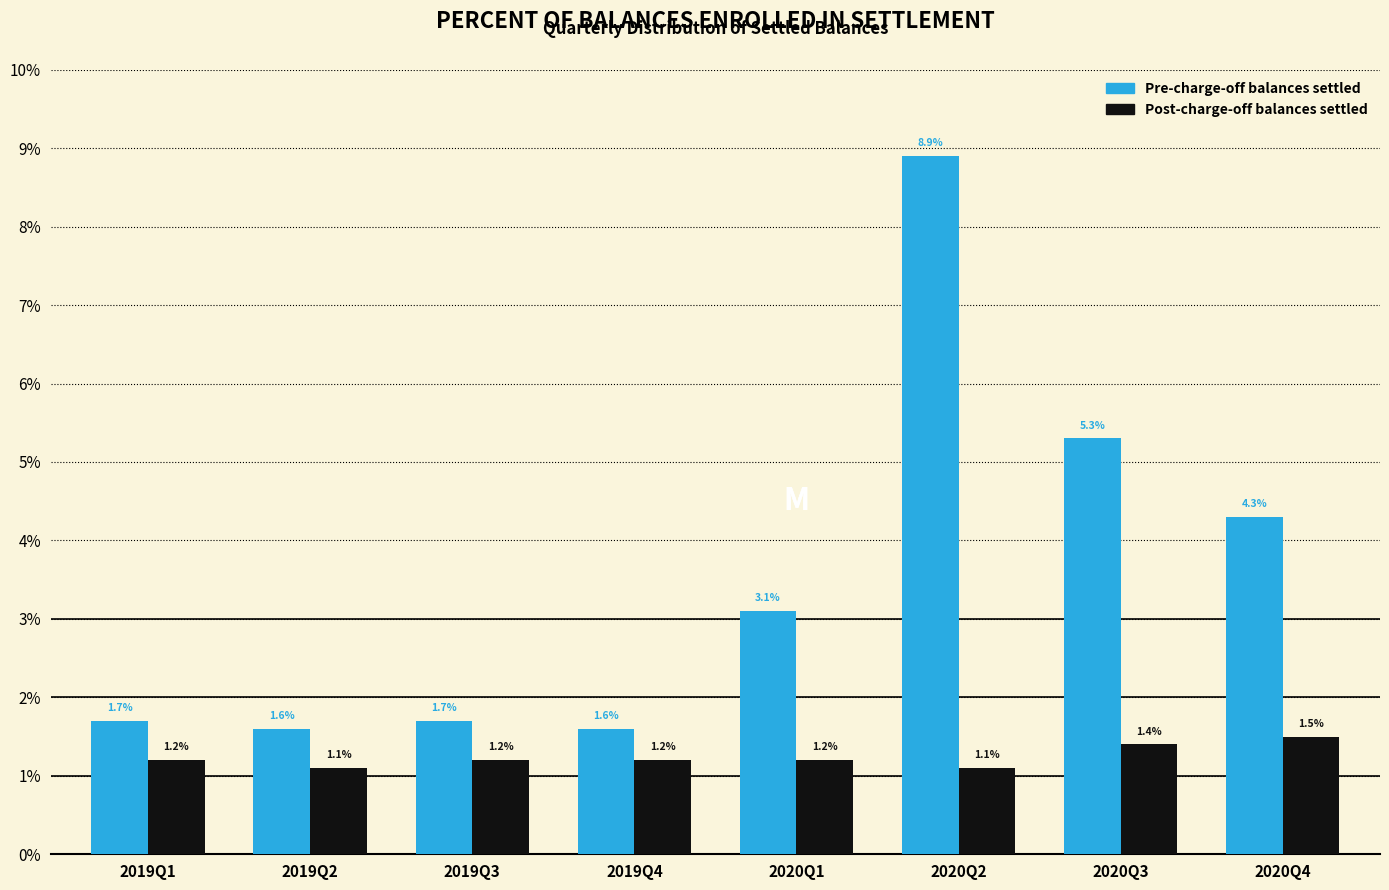

What are all the series names shown in the legend?

Pre-charge-off balances settled, Post-charge-off balances settled